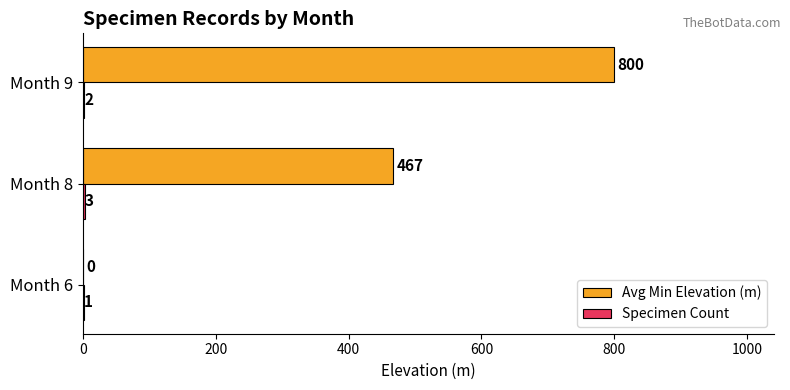

What is the sum of the Avg Min Elevation (m) values at Month 6 and Month 8?

467